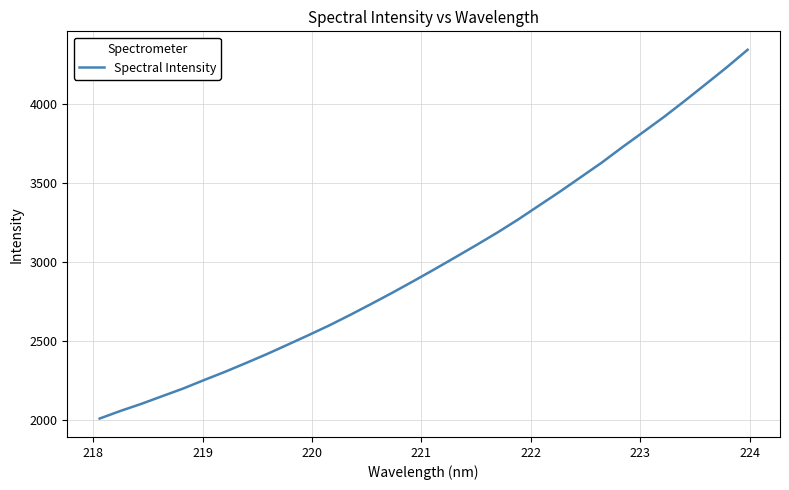

What is the greatest value displayed?

4344.3